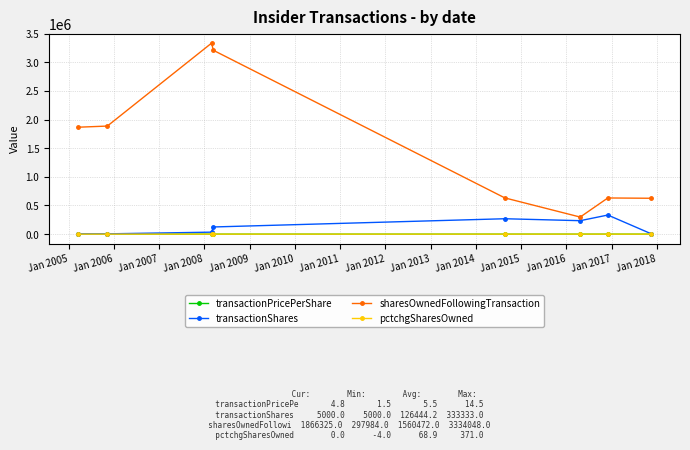

Does the chart display data point markers on the line(s)?

Yes